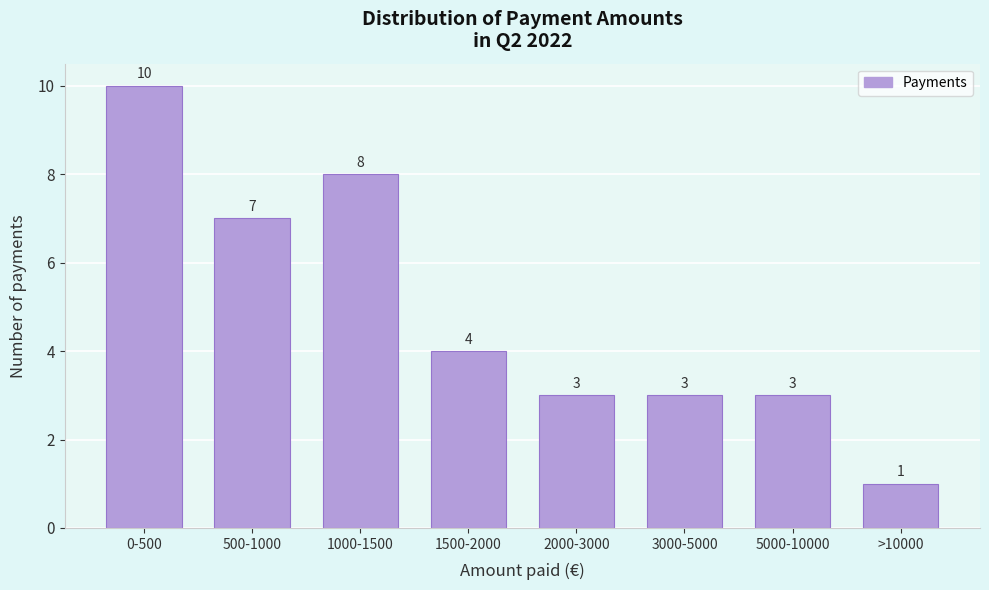

Reading left to right, transcribe all the data shown in this chart.

10	7	8	4	3	3	3	1